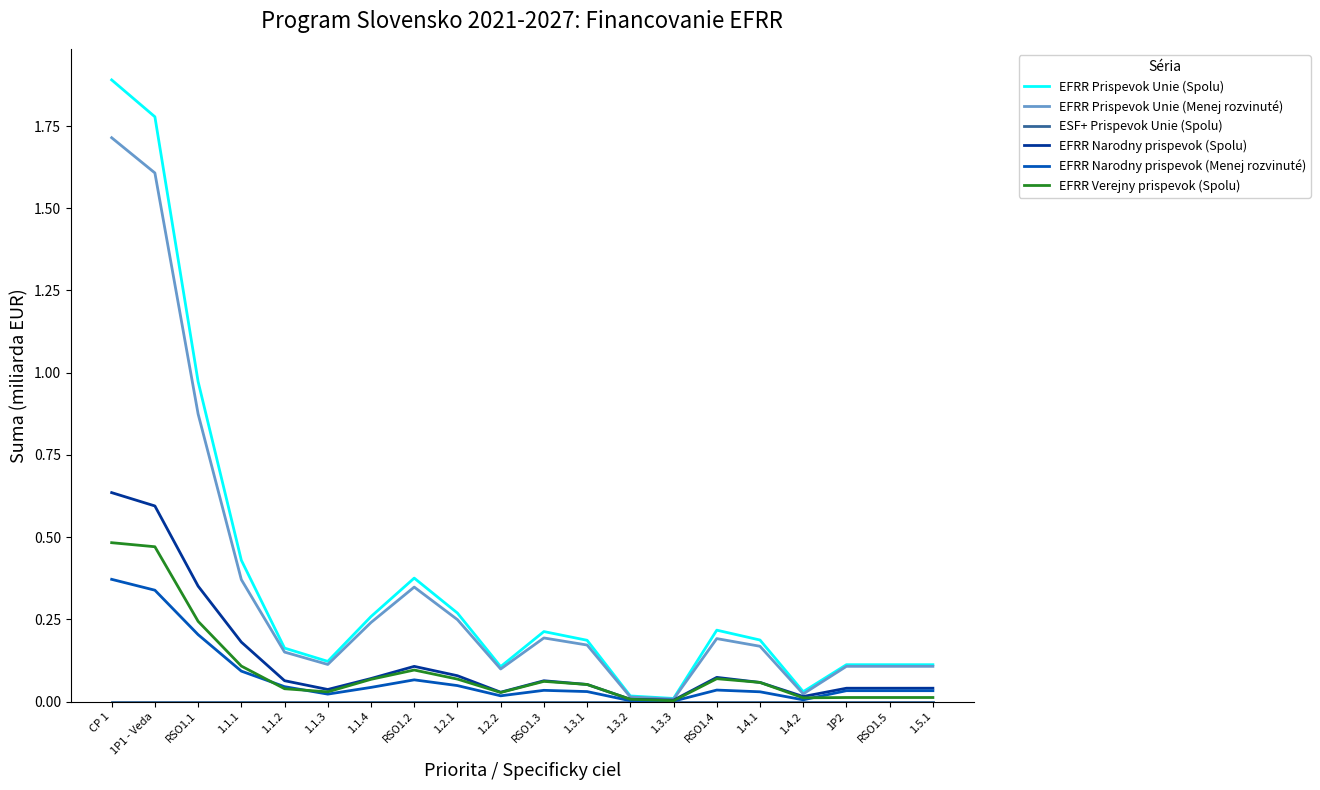

True or false: EFRR Prispevok Unie (Menej rozvinuté) has a value of 0.9 at CP 1.

False